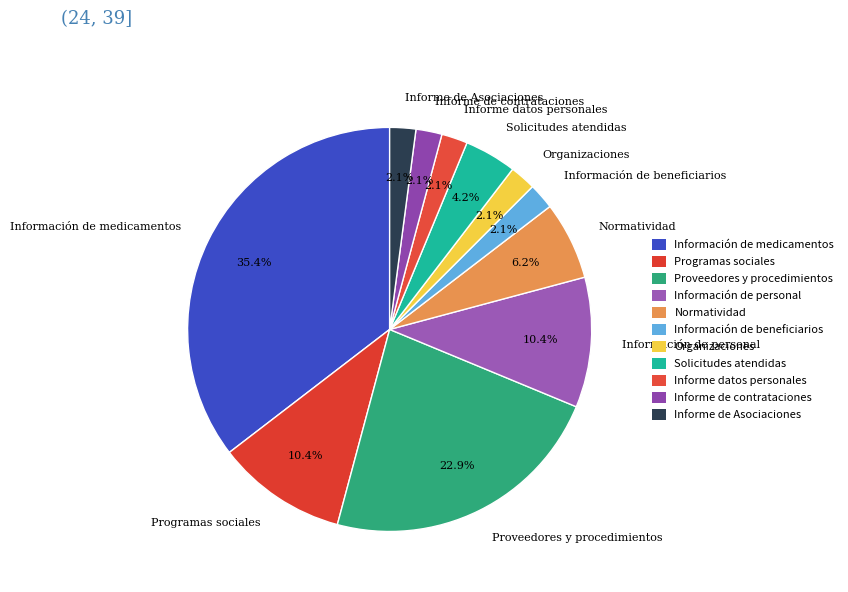

Is it true that Información de personal is 10% of the pie?

True